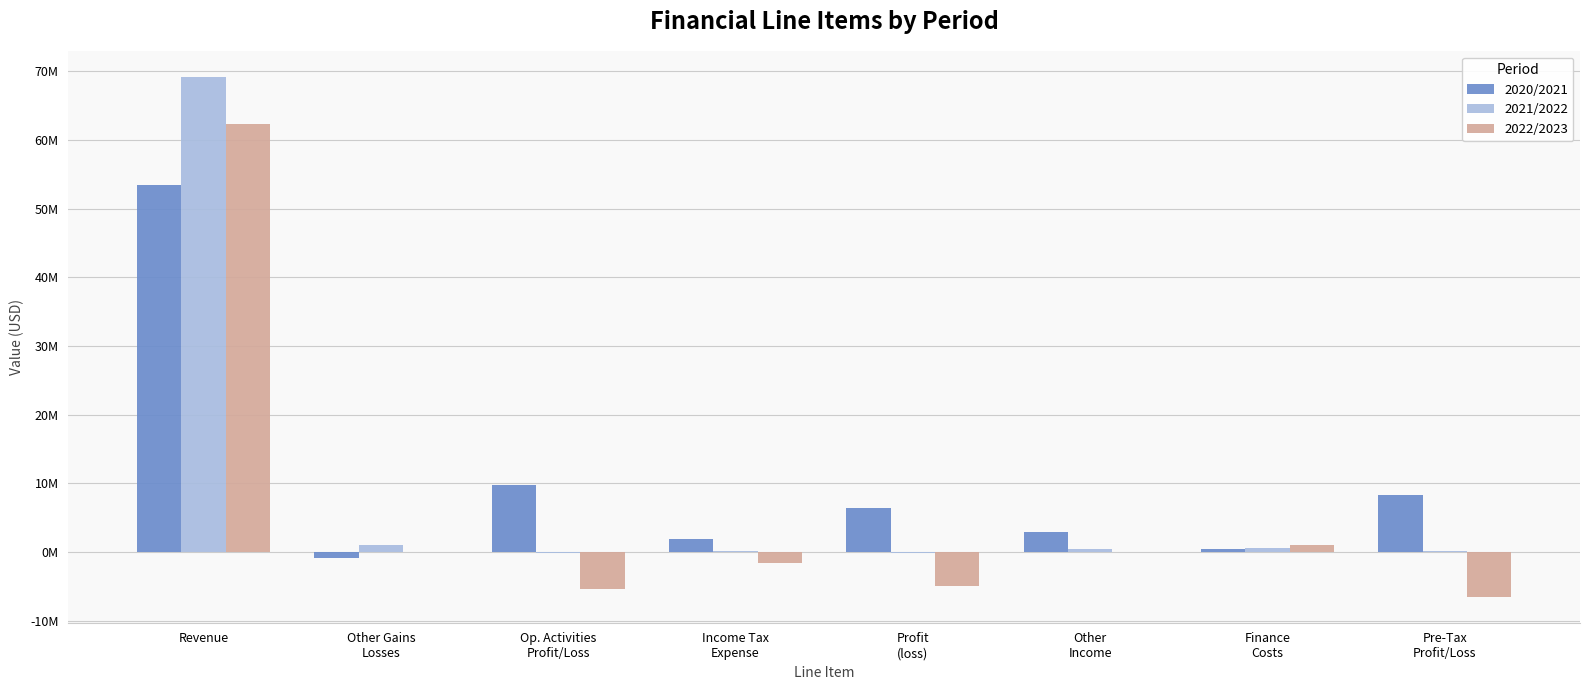

List the series in order of their overall mean, lowest first.

2022/2023, 2021/2022, 2020/2021